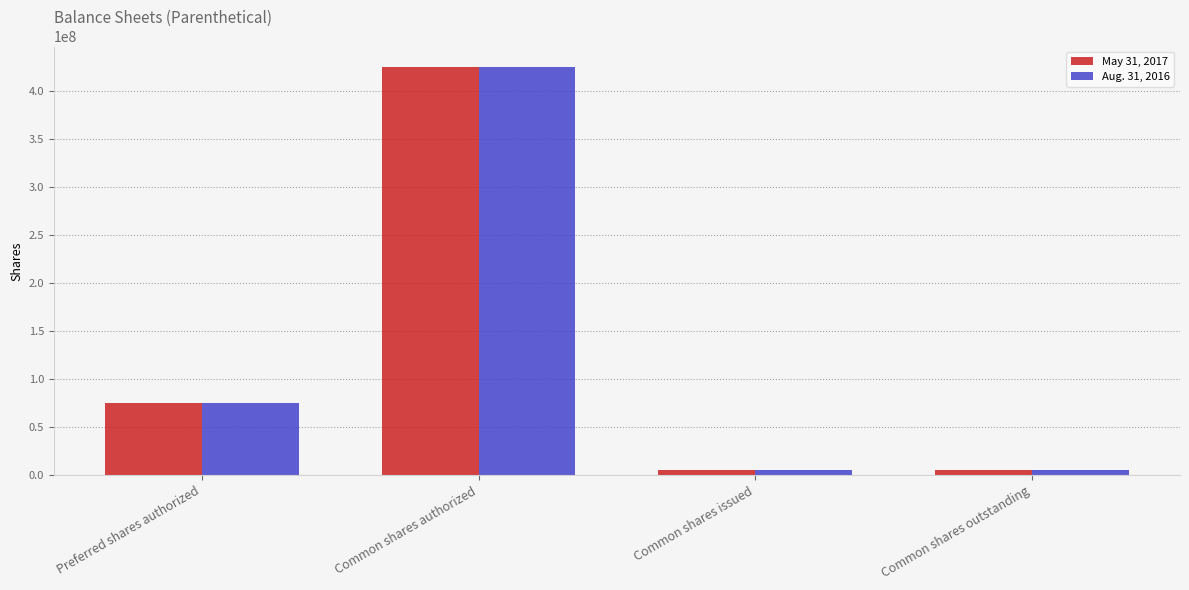

What is the sum of all May 31, 2017 values?

510560000